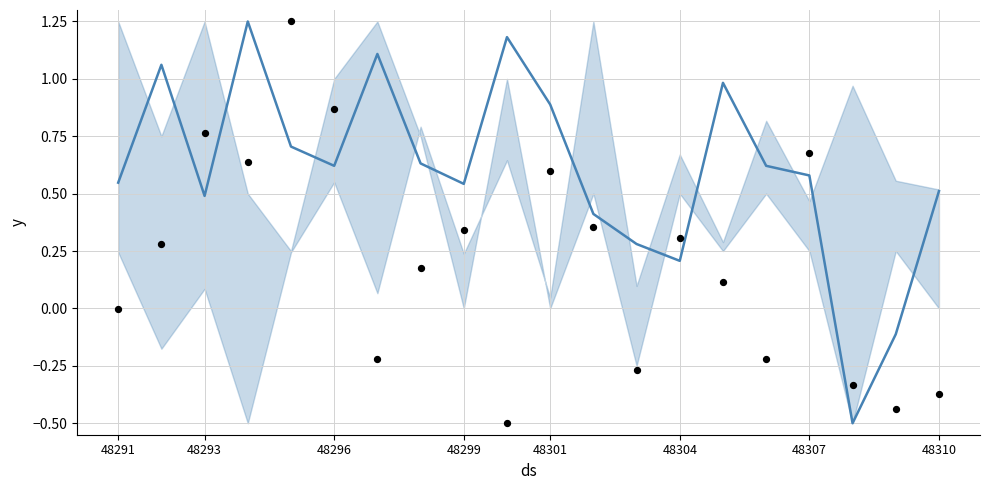

Which series reaches the maximum Y coordinate?

main_line